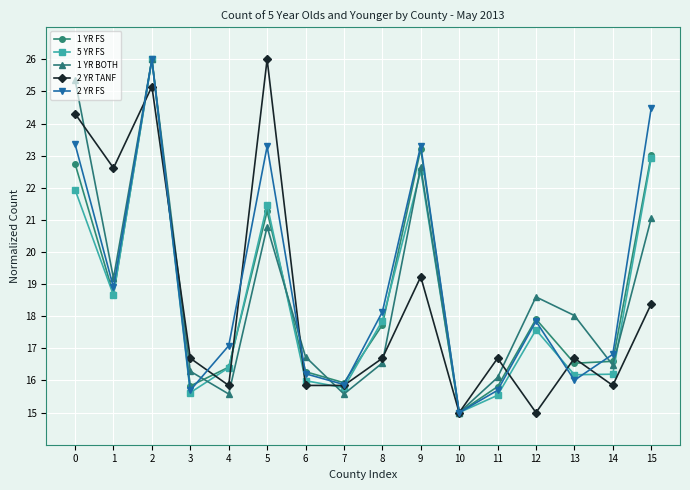

What is the total value across all series at 2?

129.2